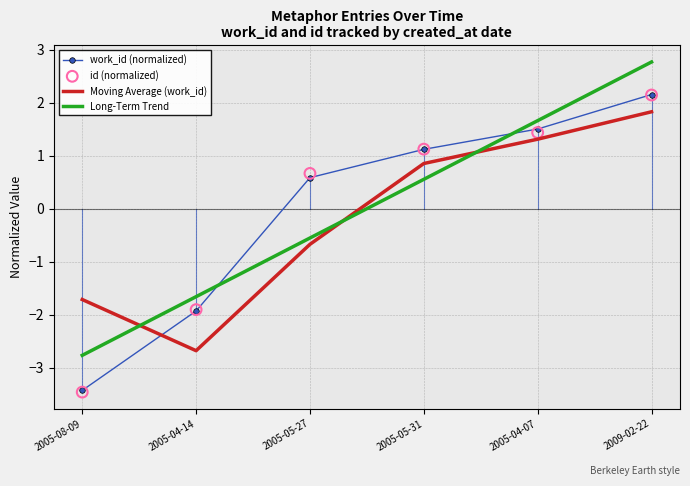

What are all the series names shown in the legend?

work_id (normalized), Moving Average (work_id), Long-Term Trend, id (normalized)